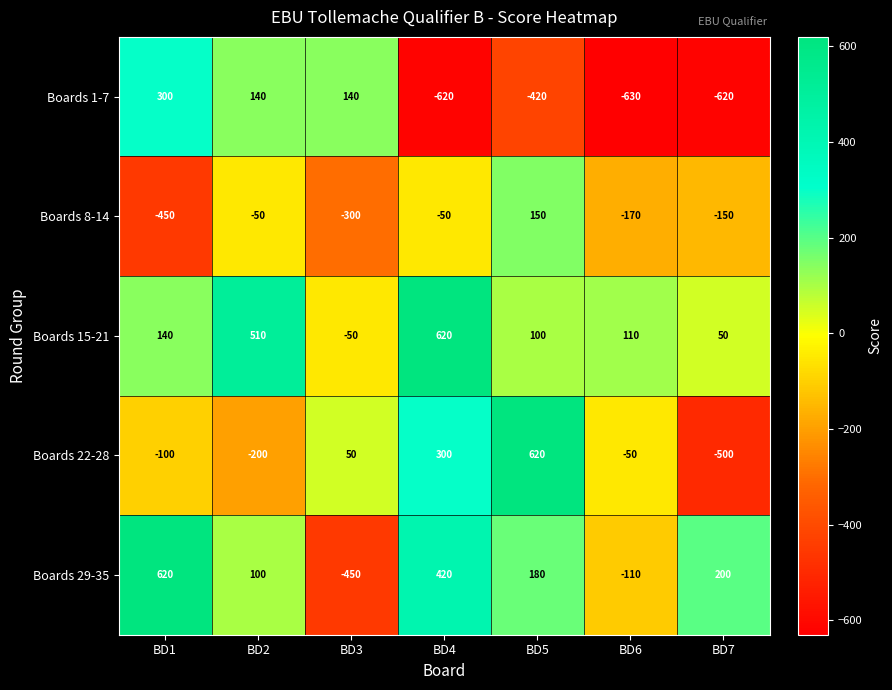

What is the sum of all Boards 1-7 values?

-1710